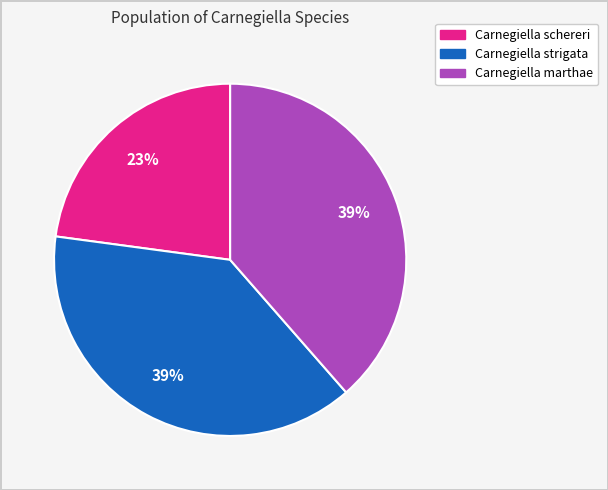

Count the number of slices in the pie.

3